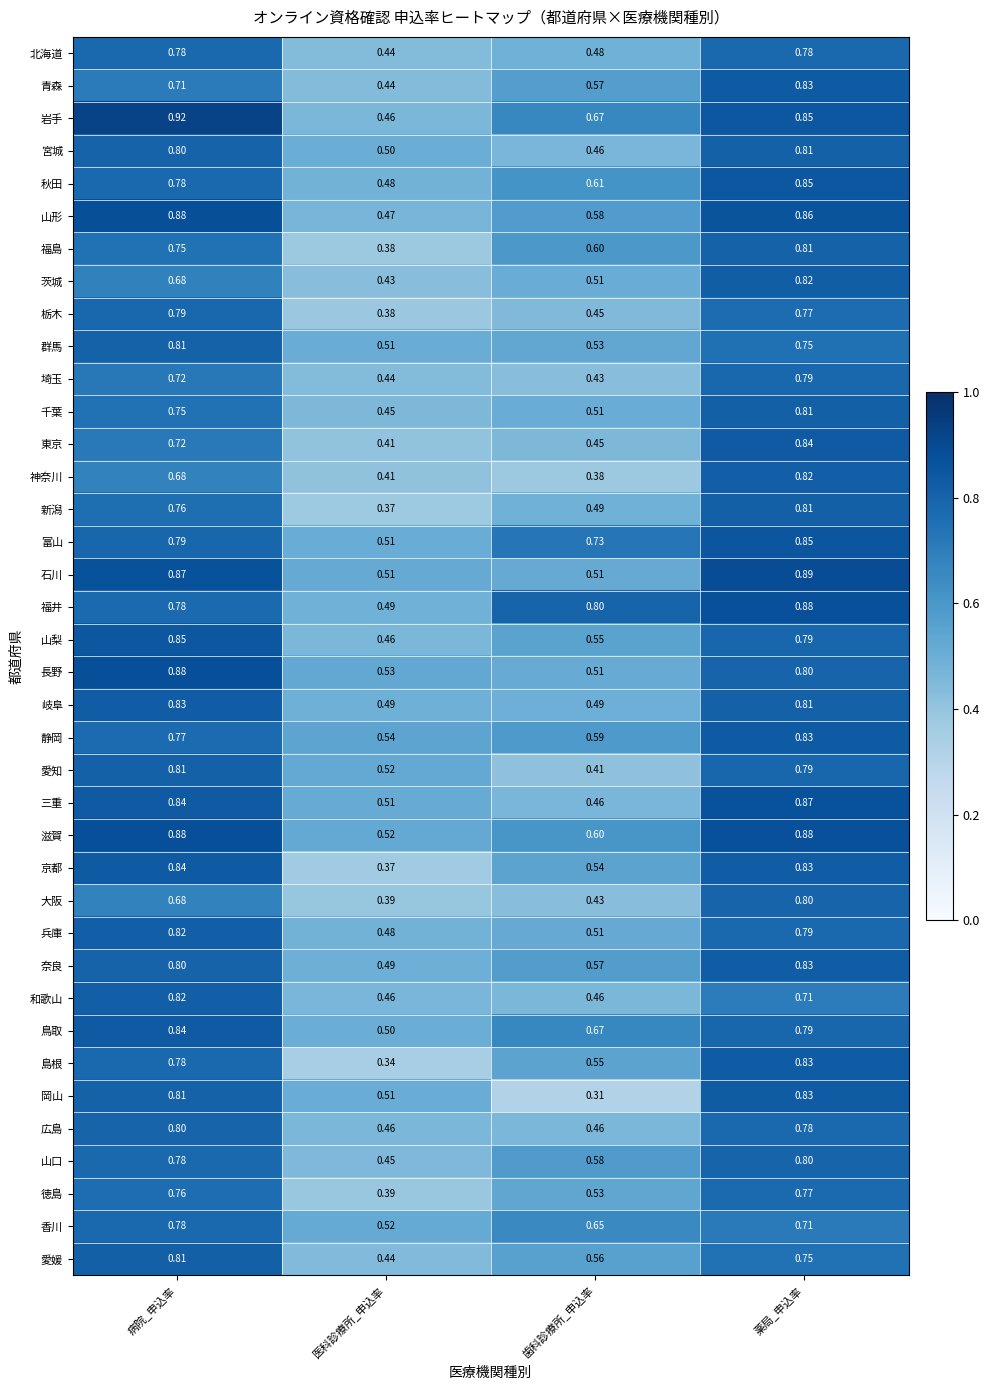

Where is 兵庫 nearest to the value 0?

医科診療所_申込率